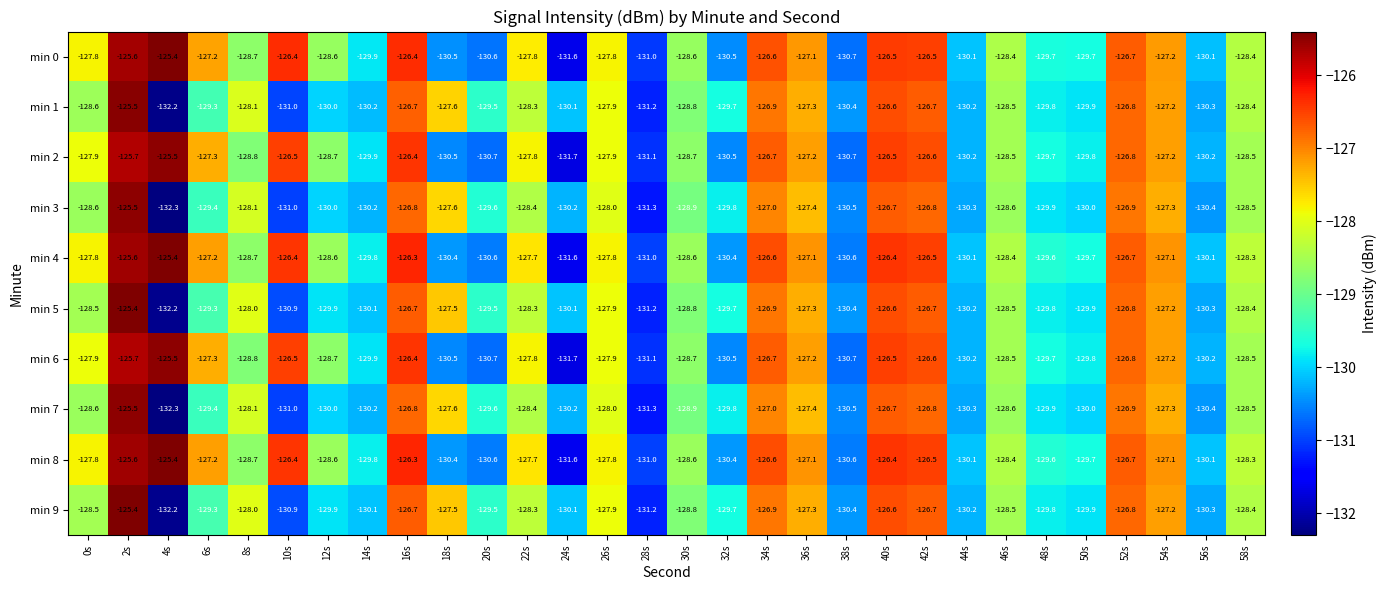

At which label does min 5 first exceed -128?

2s